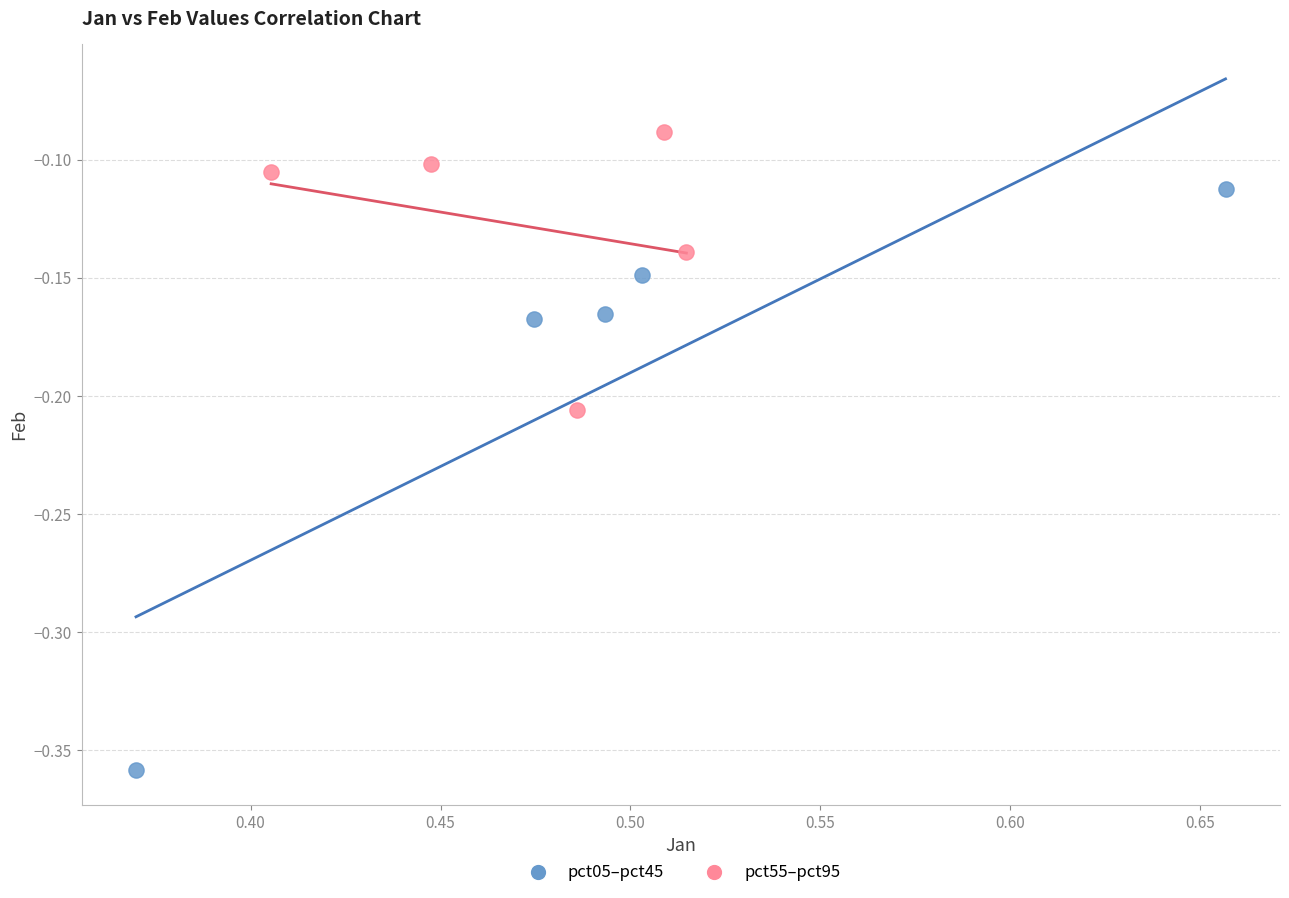

Which series reaches the minimum Y coordinate?

pct05–pct45